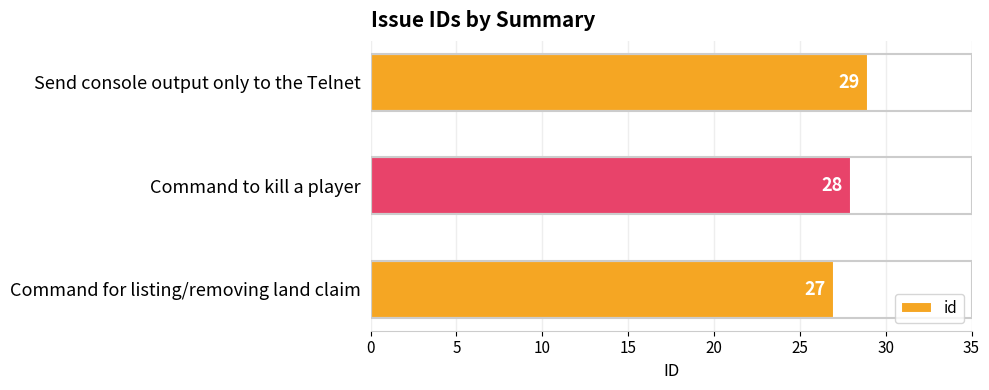

What is the average value?

28